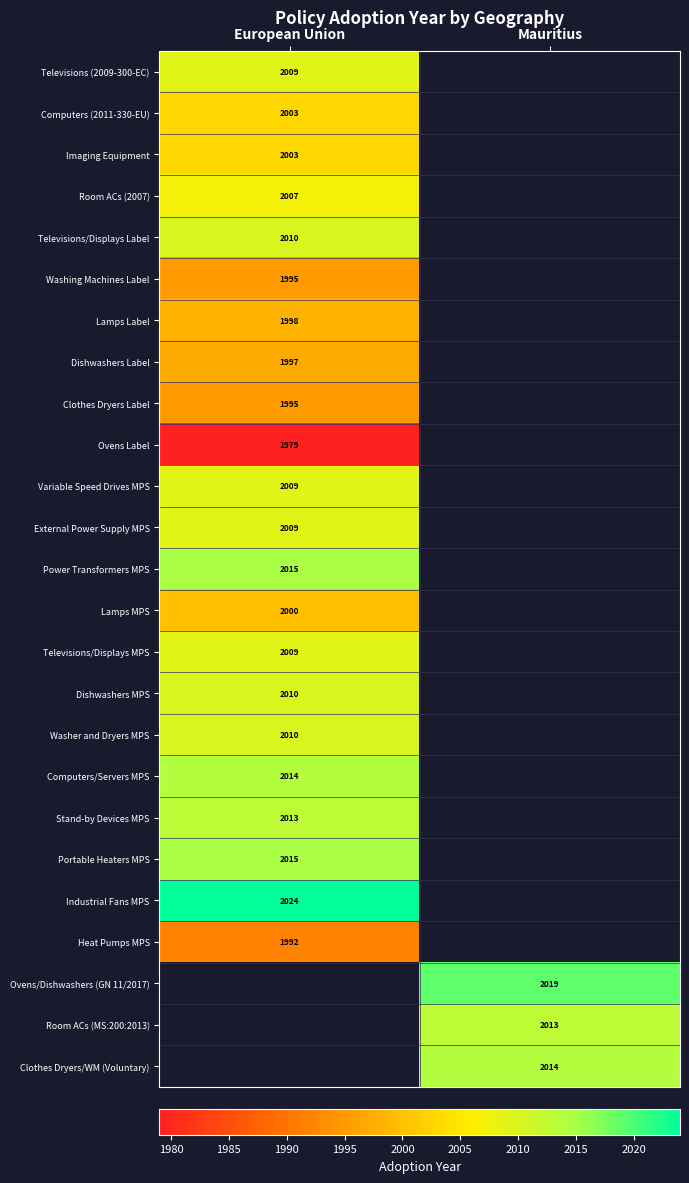

The value of Heat Pumps MPS at European Union is 3536. True or false?

False